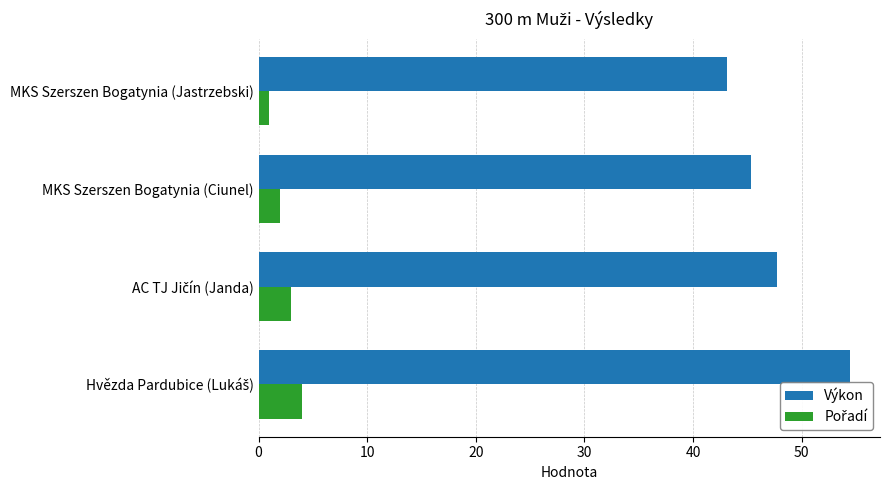

True or false: Výkon has a value of 43.1 at MKS Szerszen Bogatynia (Jastrzebski).

True